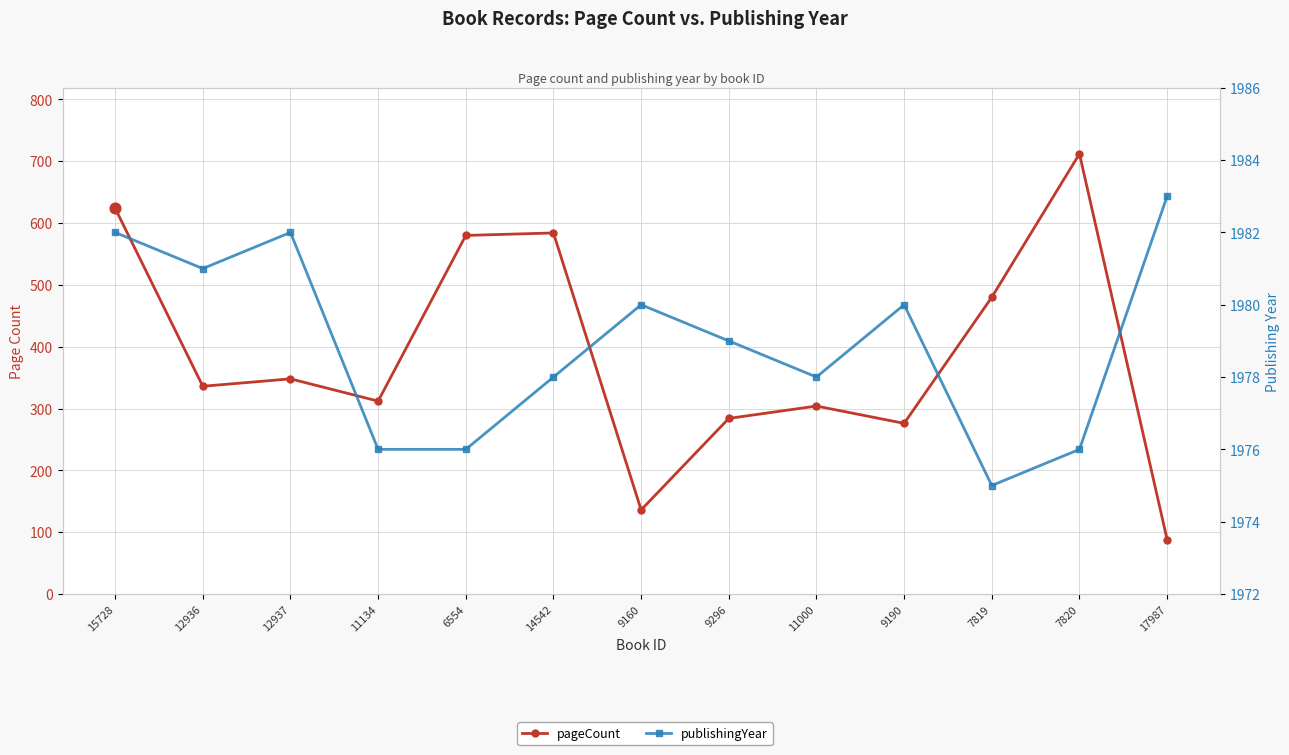

What are all the series names shown in the legend?

pageCount, publishingYear